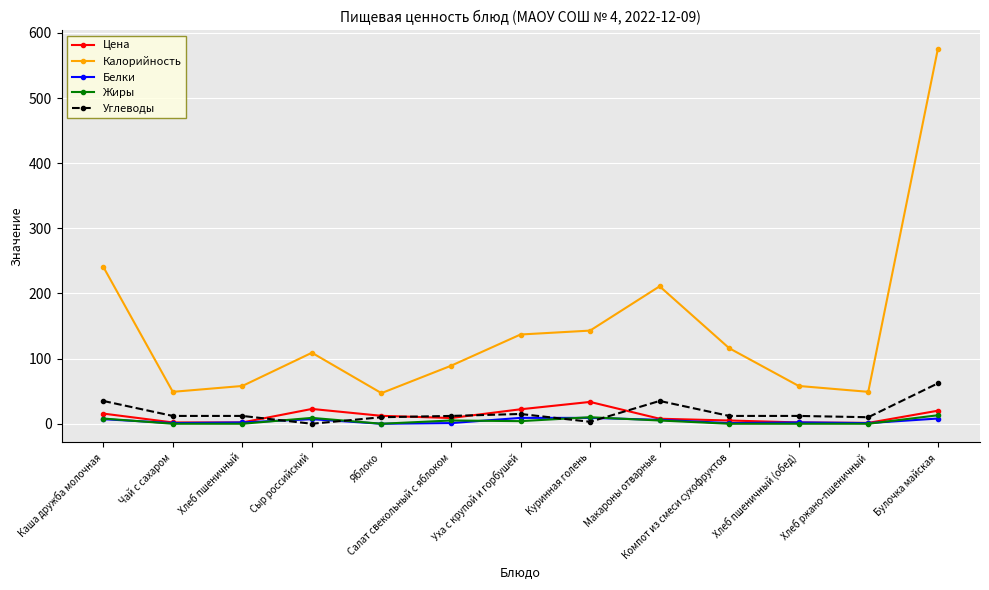

At which category is the sum across all series the highest?

Булочка майская